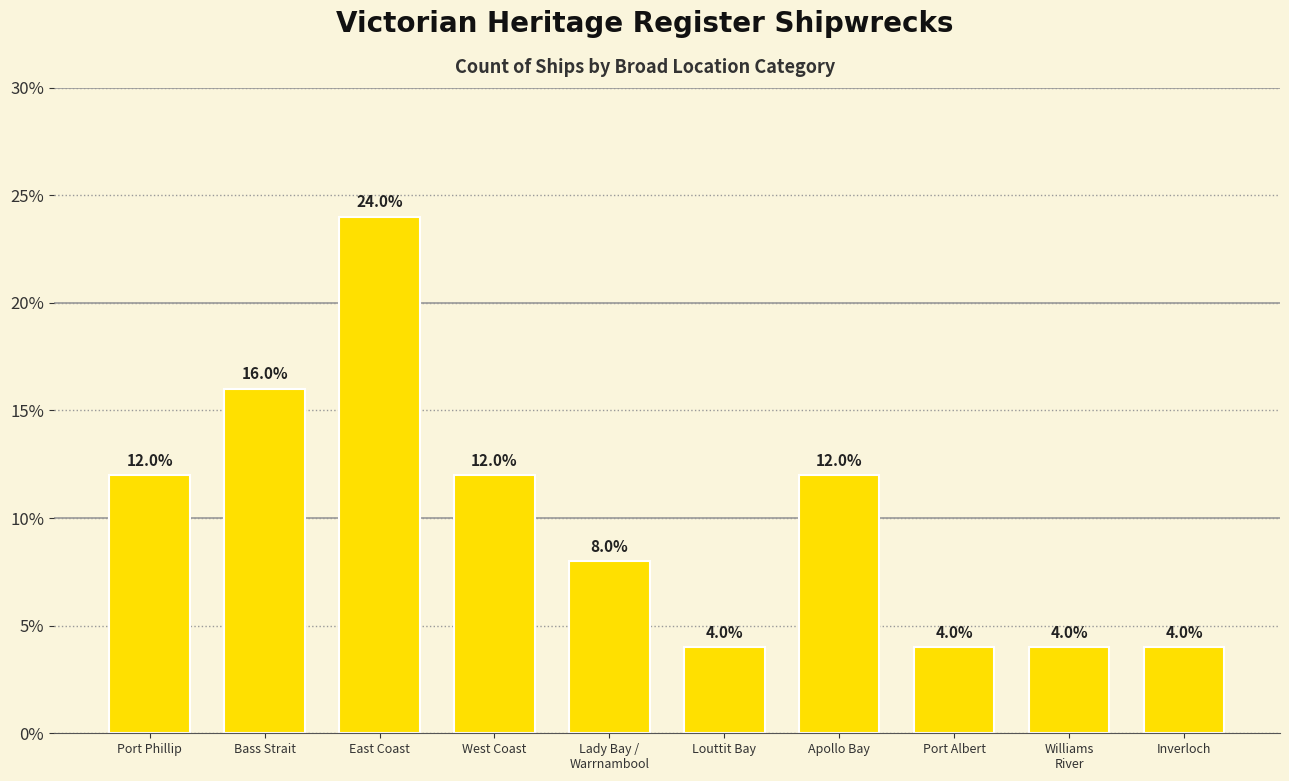

What is the approximate value at East Coast, to the nearest 10?

20